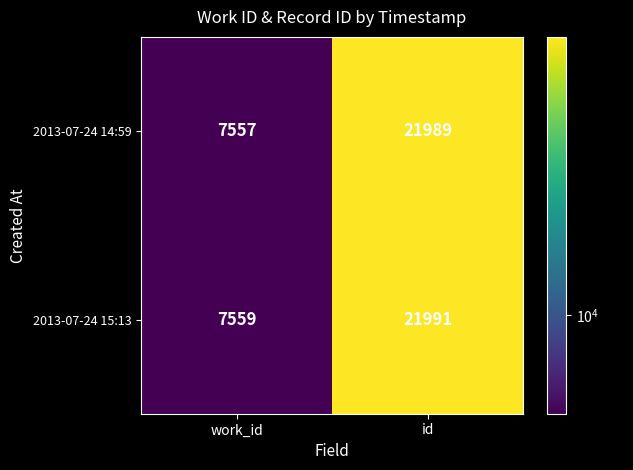

Is it true that 2013-07-24 14:59 equals 21989 at id?

True